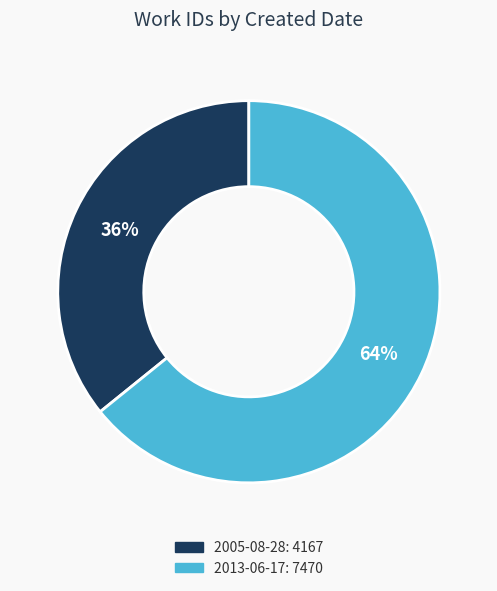

Which has a higher value, 2013-06-17 or 2005-08-28?

2013-06-17